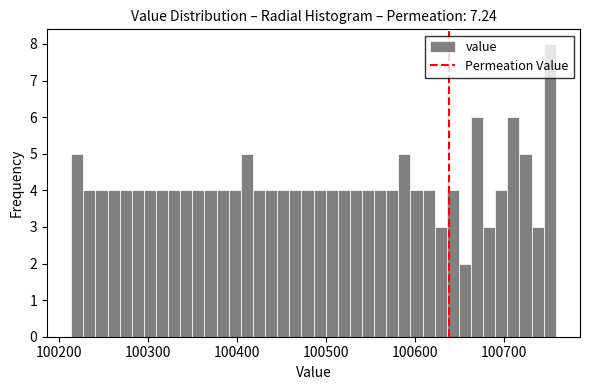

Read against the x-axis, roughly where is the centre of the tallest bar?

100750